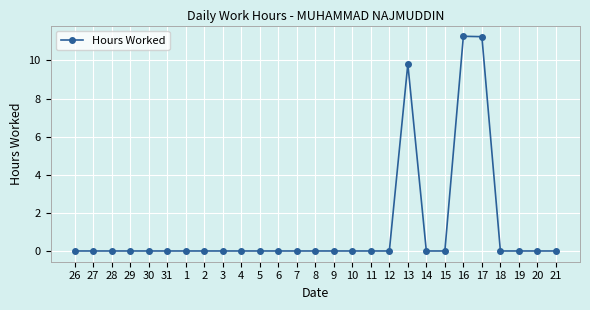

What is the label of the 16th point from the left?

10